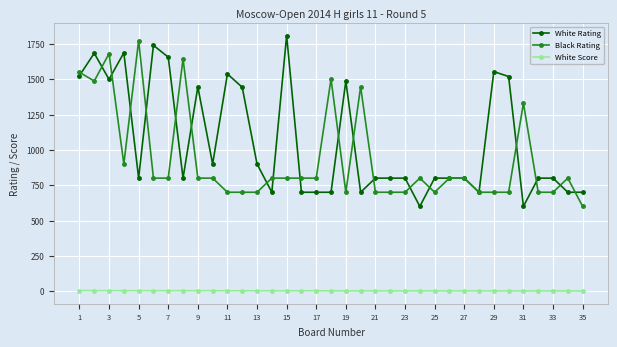

What is the maximum value shown in the chart?

1809.0